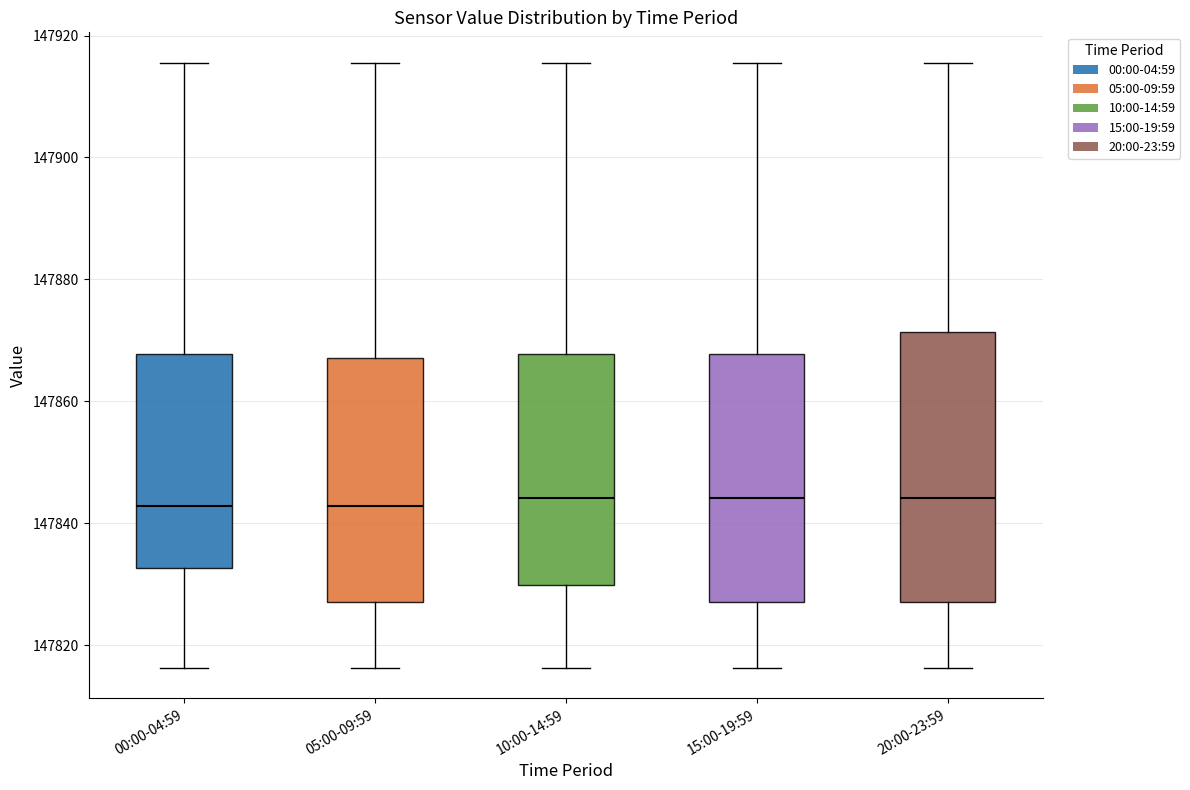

Comparing the boxes themselves (not the whiskers), which one is the tallest?

20:00-23:59